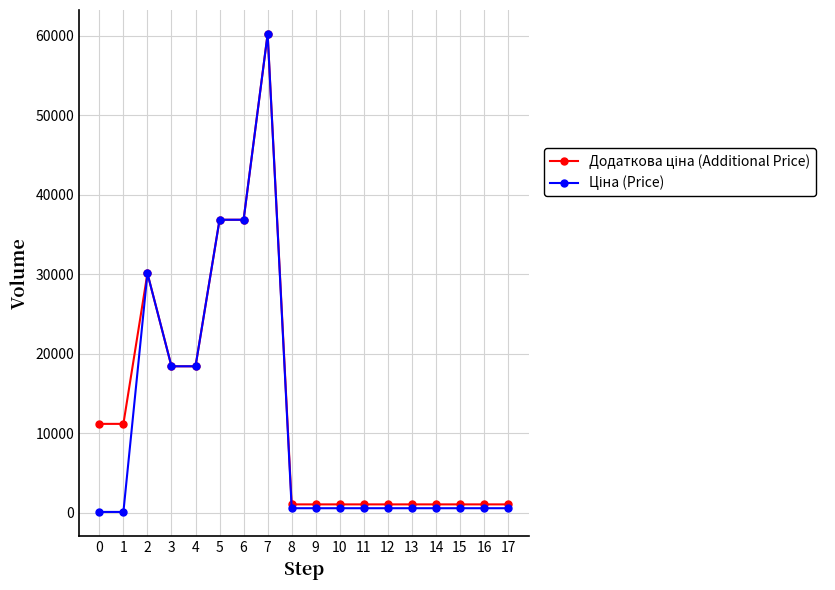

How many categories are shown in the chart?

18